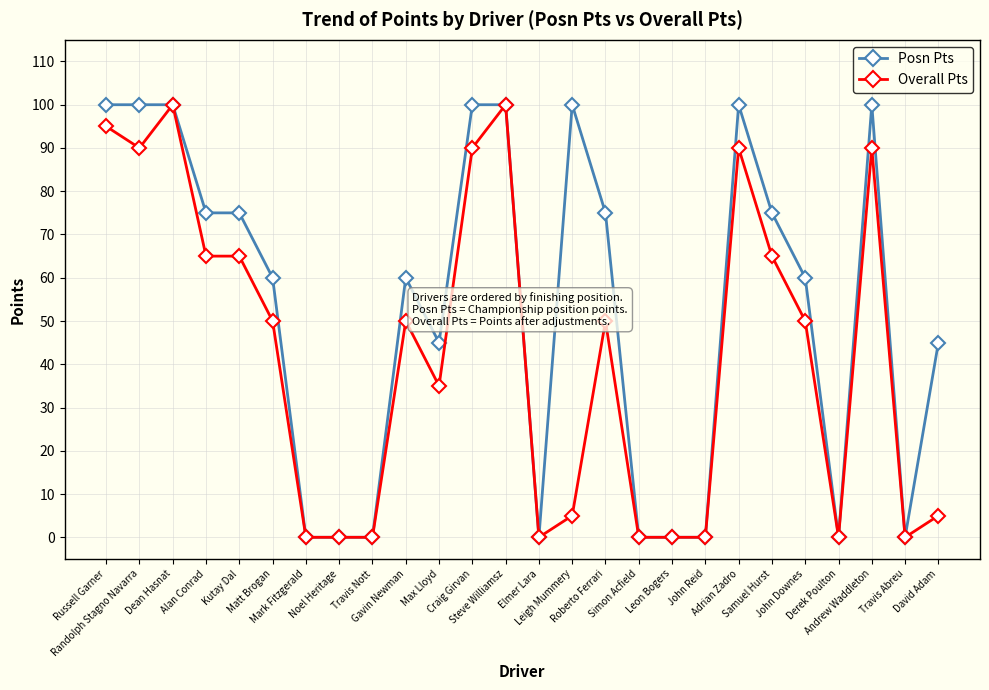

What is the total value across all series at Andrew Waddleton?

190